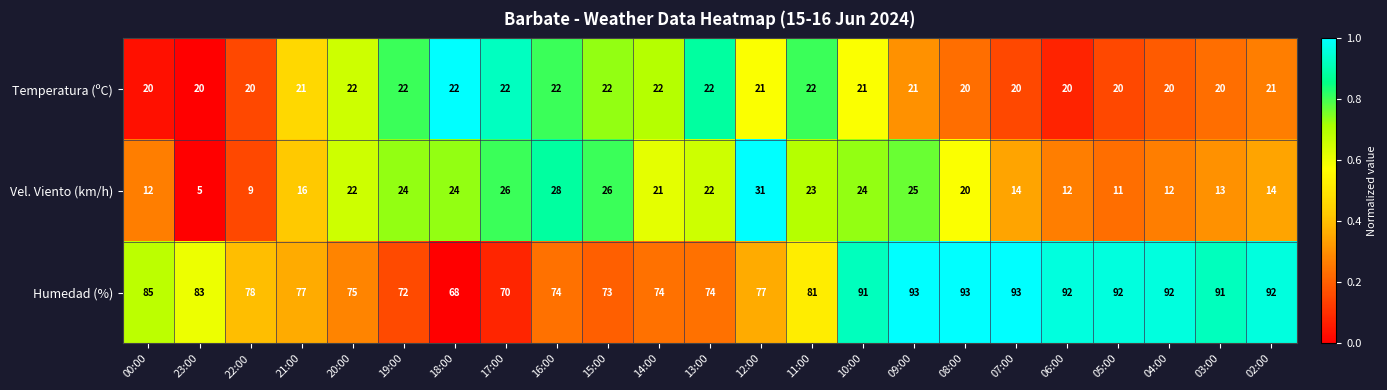

What is the sum of all Humedad (%) values?

1890